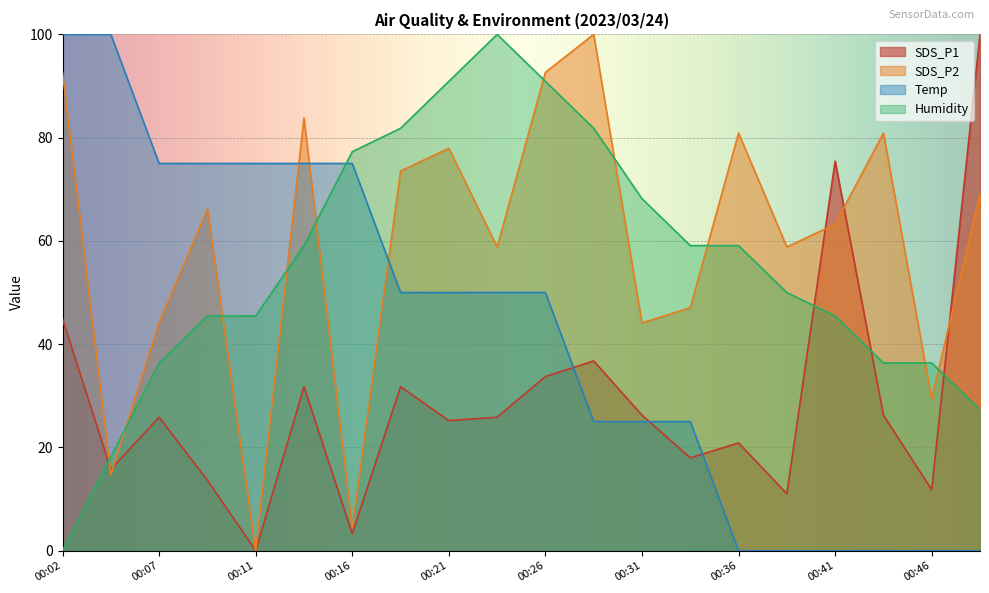

True or false: Temp has more than 0 interior local peaks.

False